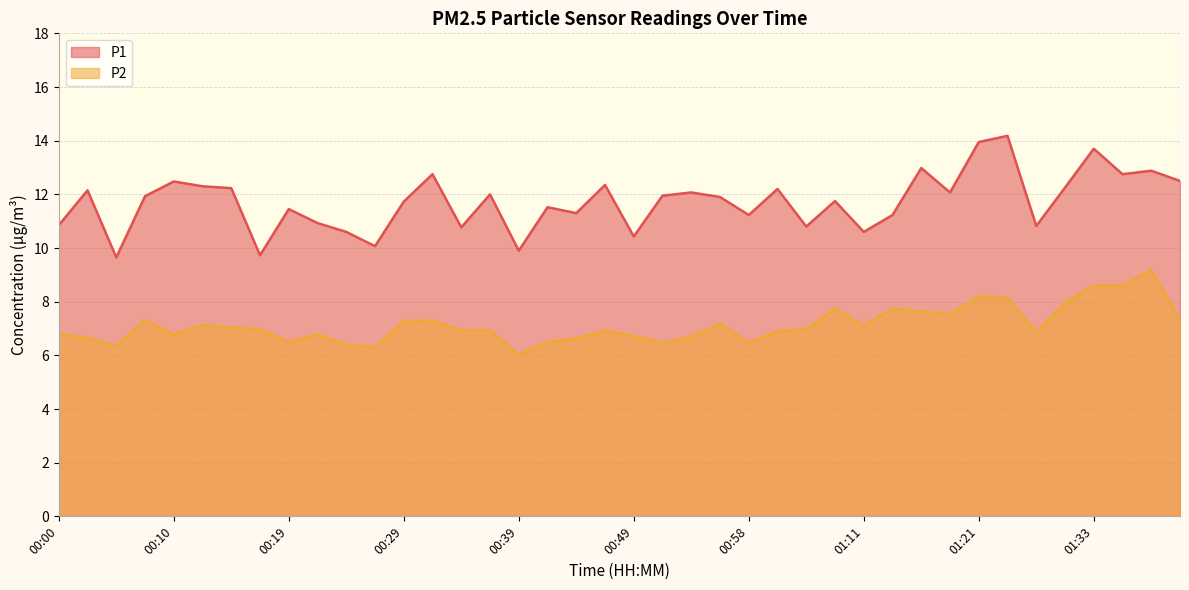

Where is the first local minimum for P1?

00:05